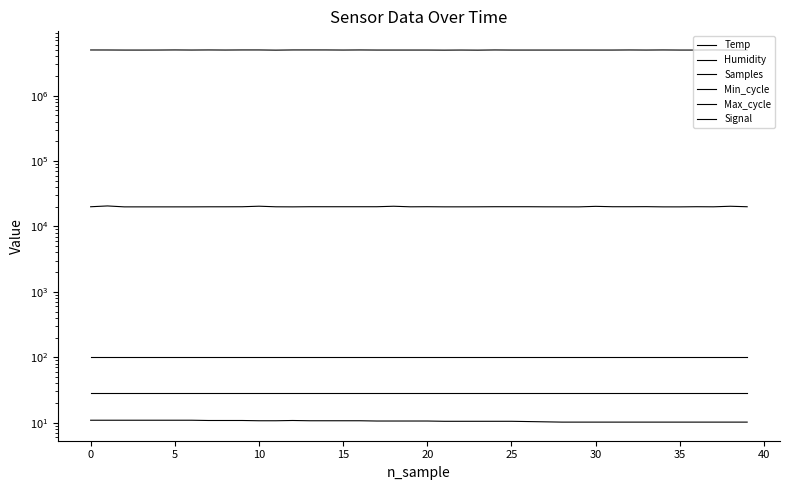

What is the value of the Signal point at the 20th from the left?

-74.0